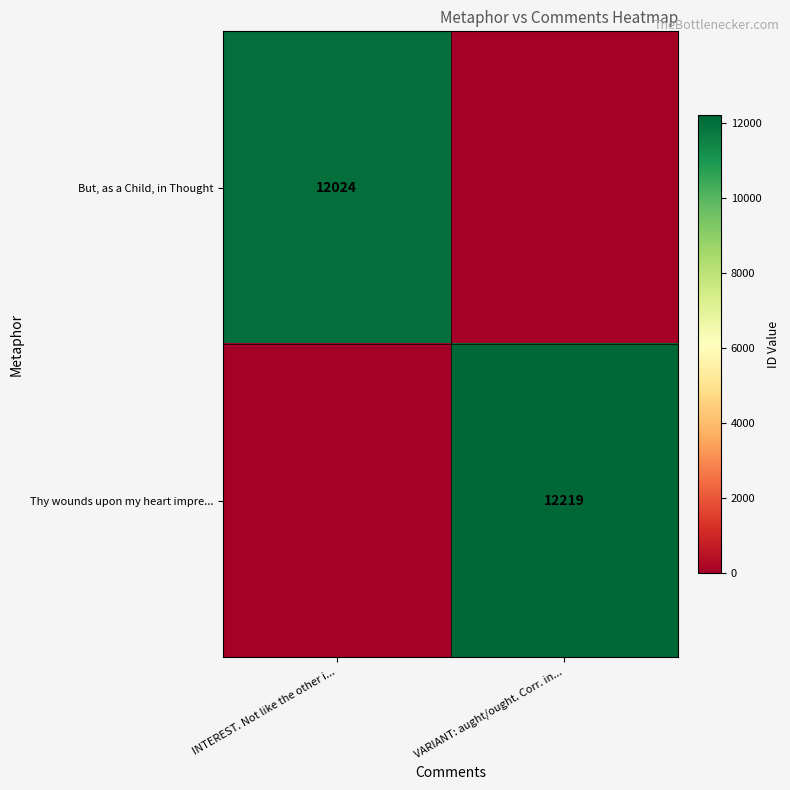

What is the maximum value shown in the chart?

12219